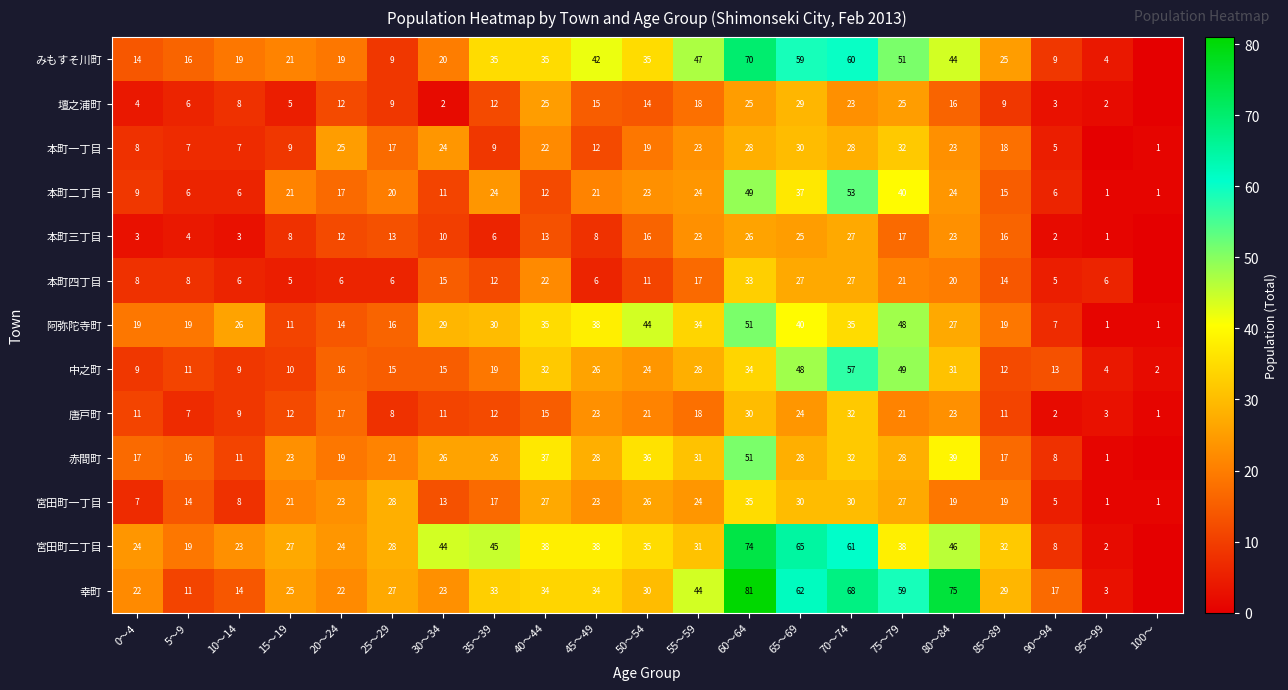

At how many categories does at least one series exceed 25?

15